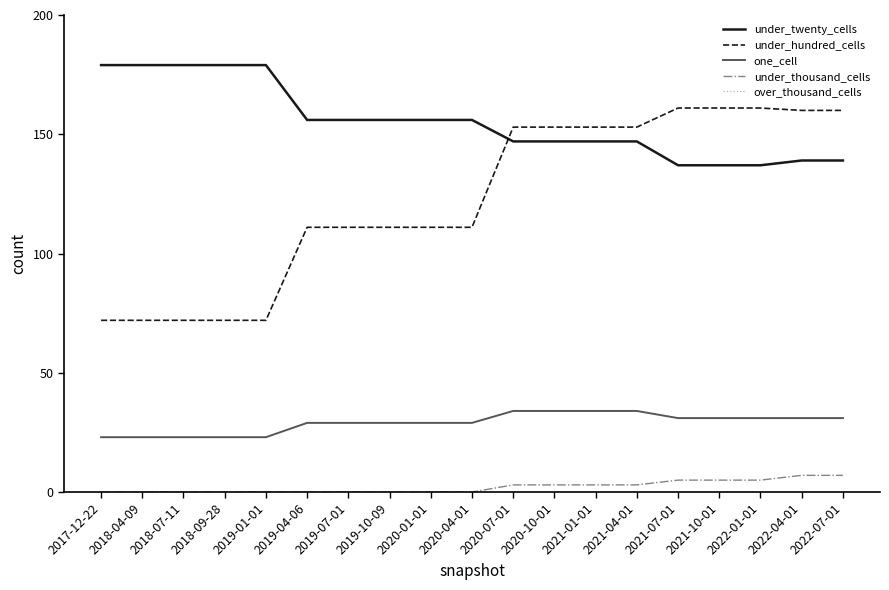

What is the greatest value displayed?

179